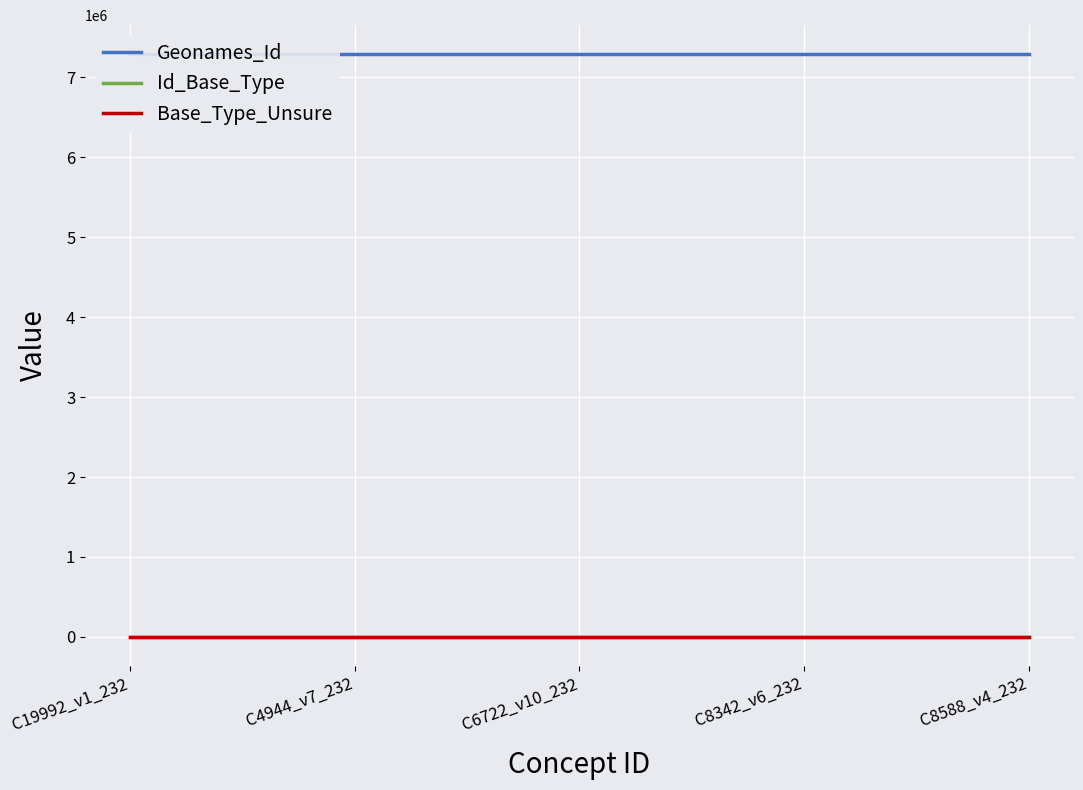

Which series has the largest range (max minus min)?

Geonames_Id